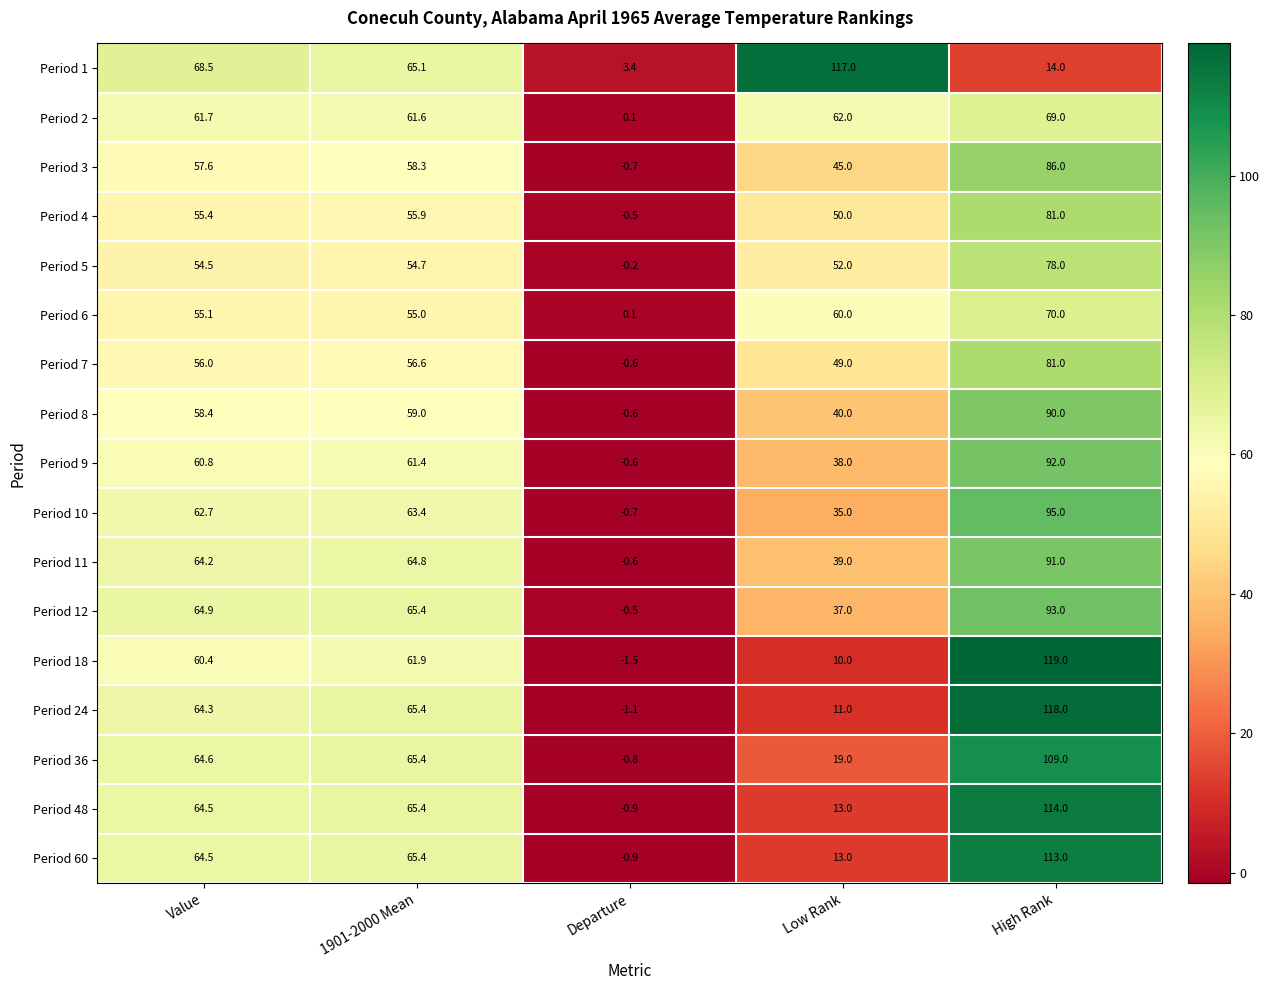

What is the difference between the highest and lowest values at 1901-2000 Mean?

10.7